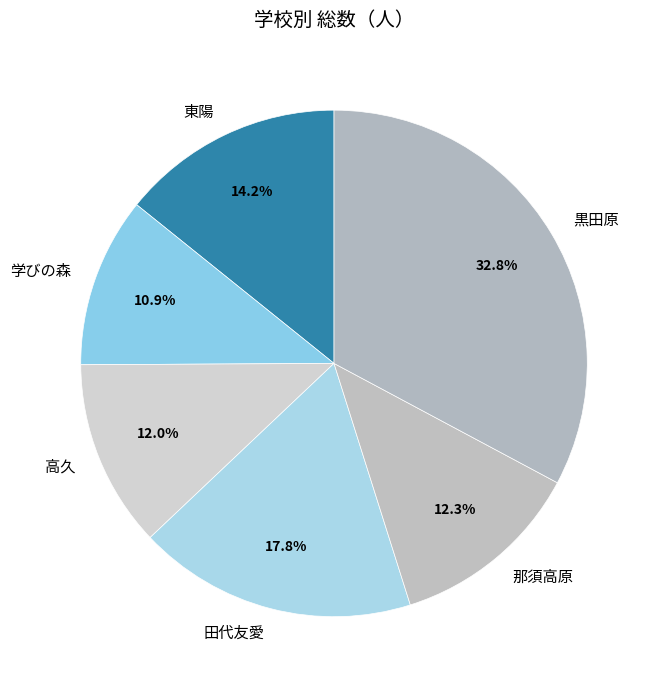

Between 那須高原 and 黒田原, which is larger?

黒田原